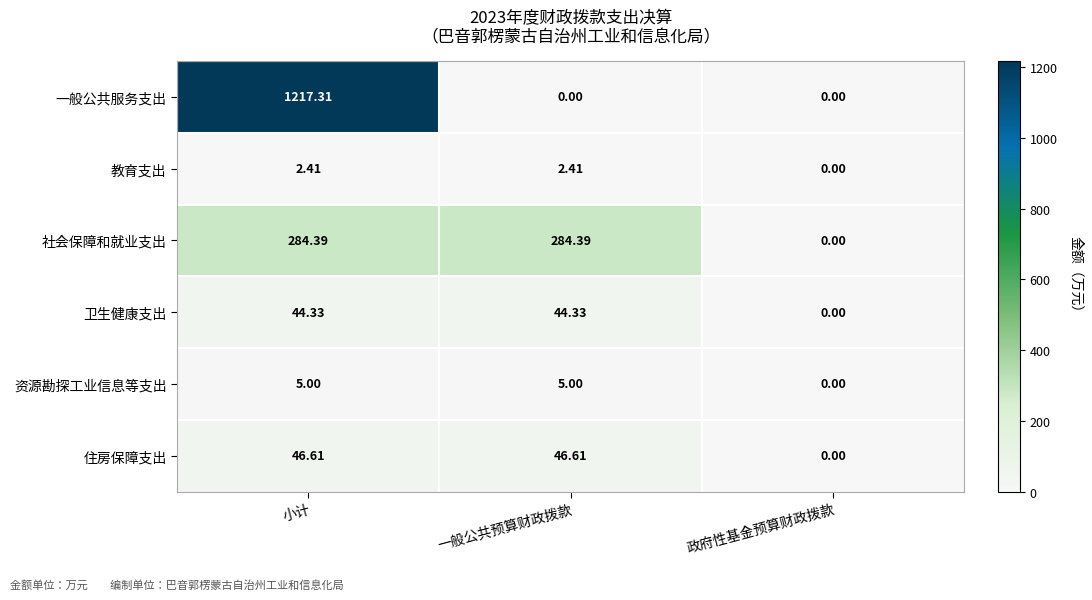

At which category is the sum across all series the highest?

小计